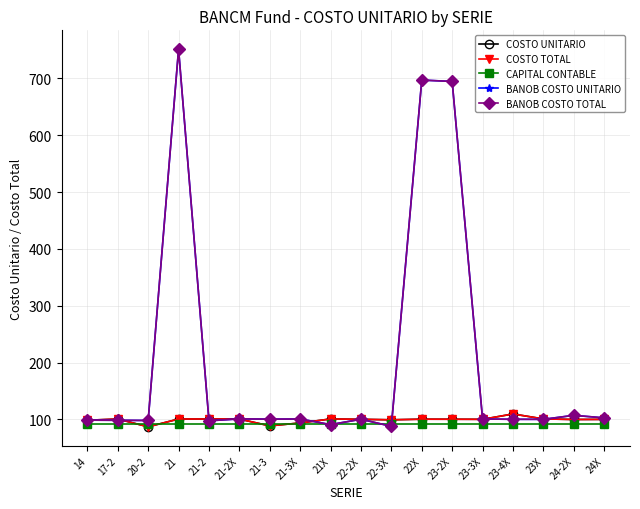

At which category is the sum across all series the highest?

21